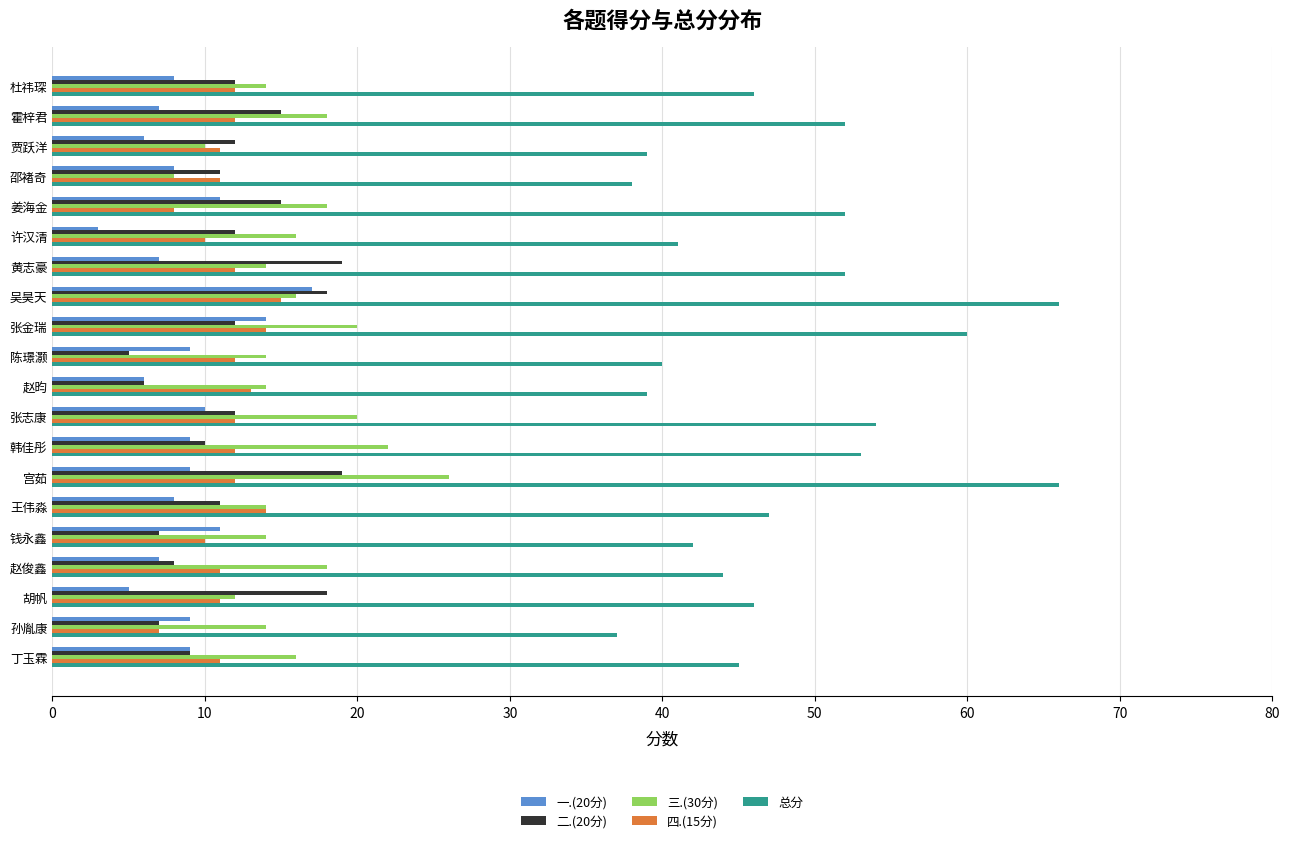

What is the average value of the 三.(30分) series?

16